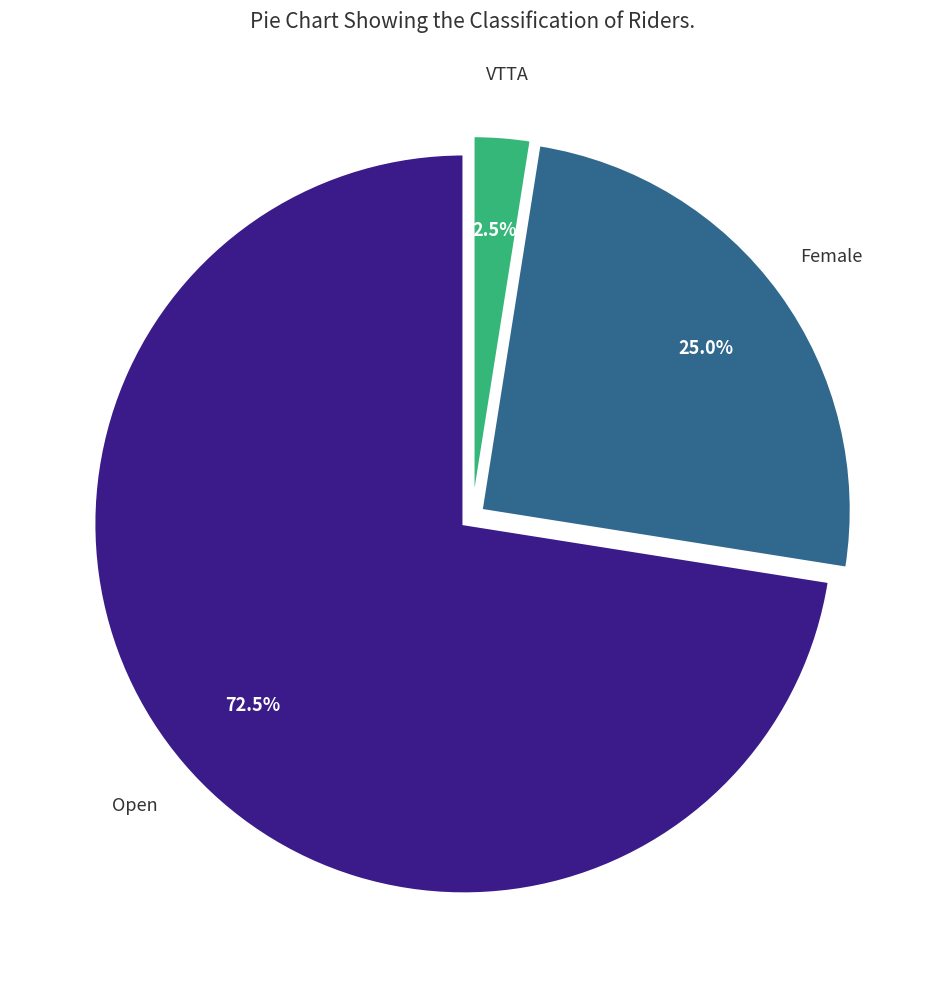

Is there a majority slice in this chart?

Yes